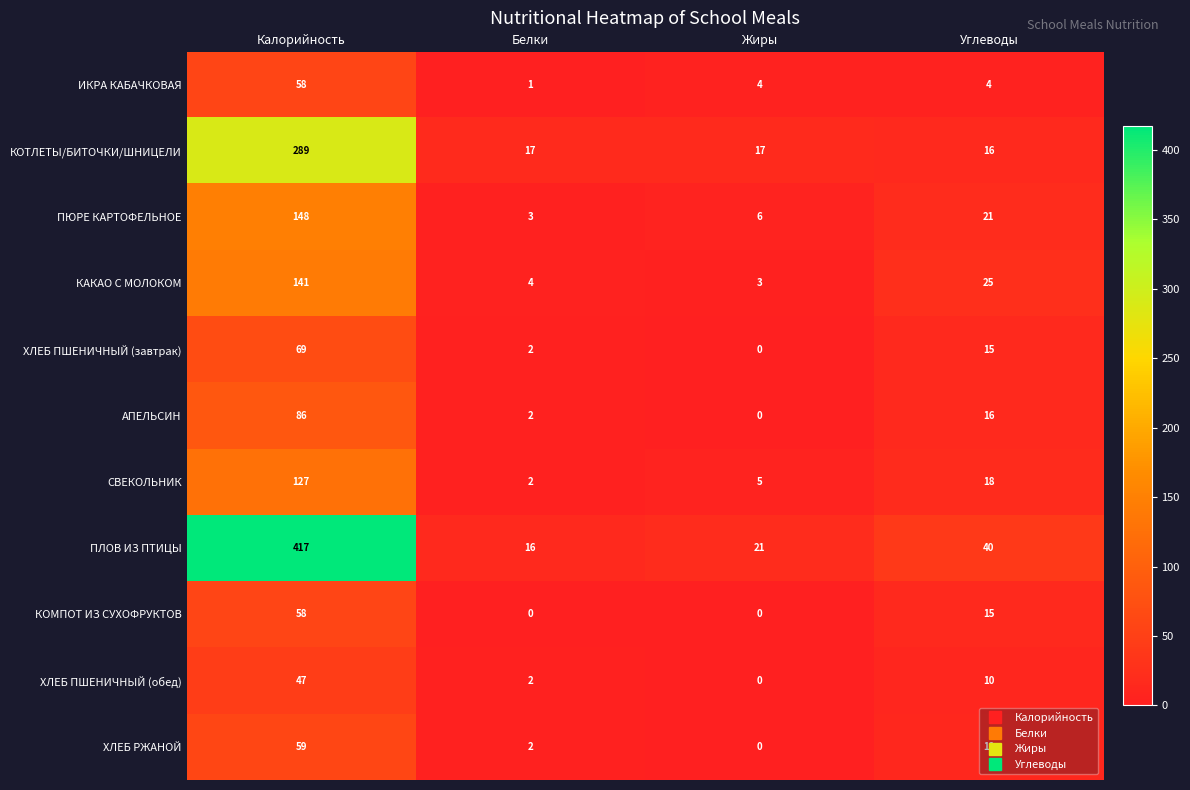

Count the number of data series in this chart.

11